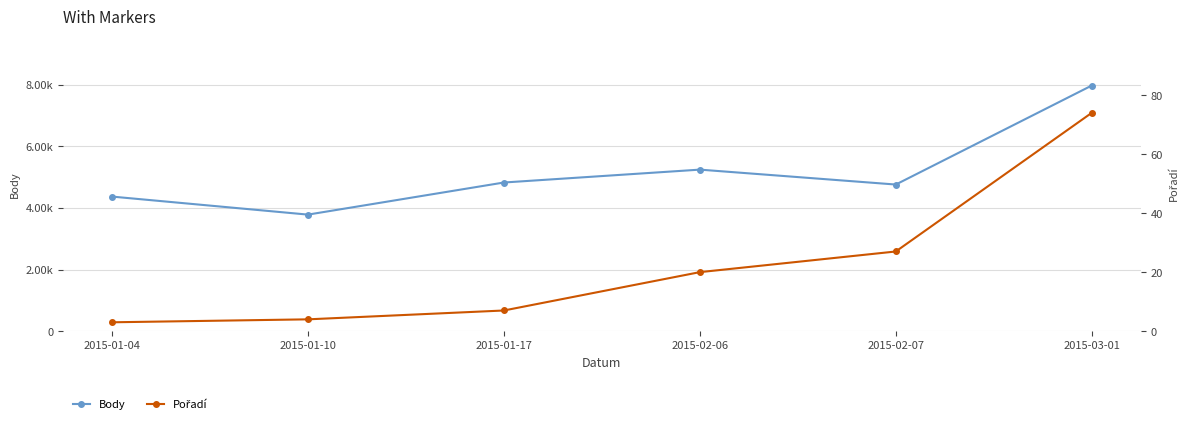

Count the number of categories in the chart.

6